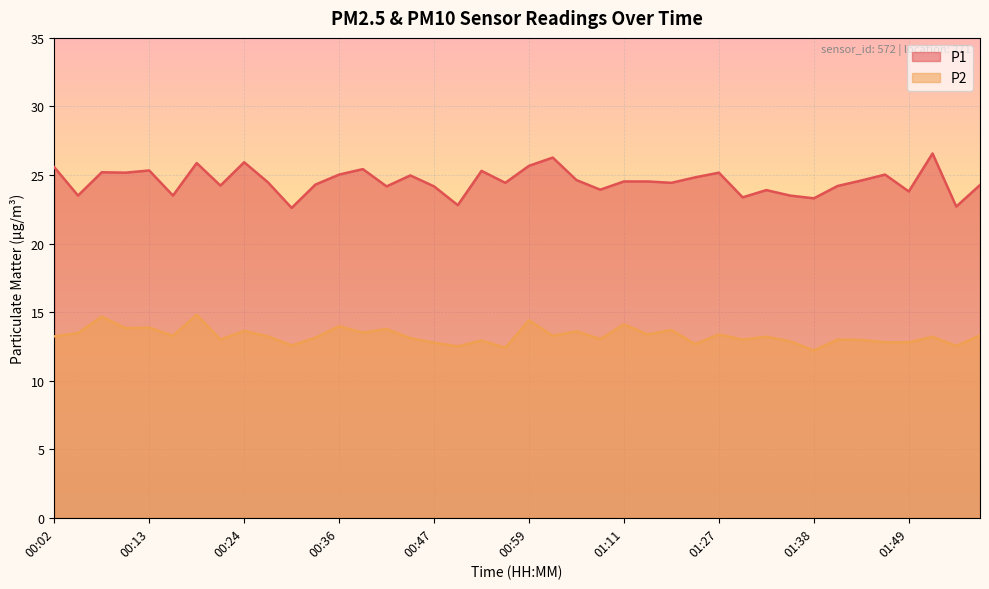

What are all the series names shown in the legend?

P1, P2